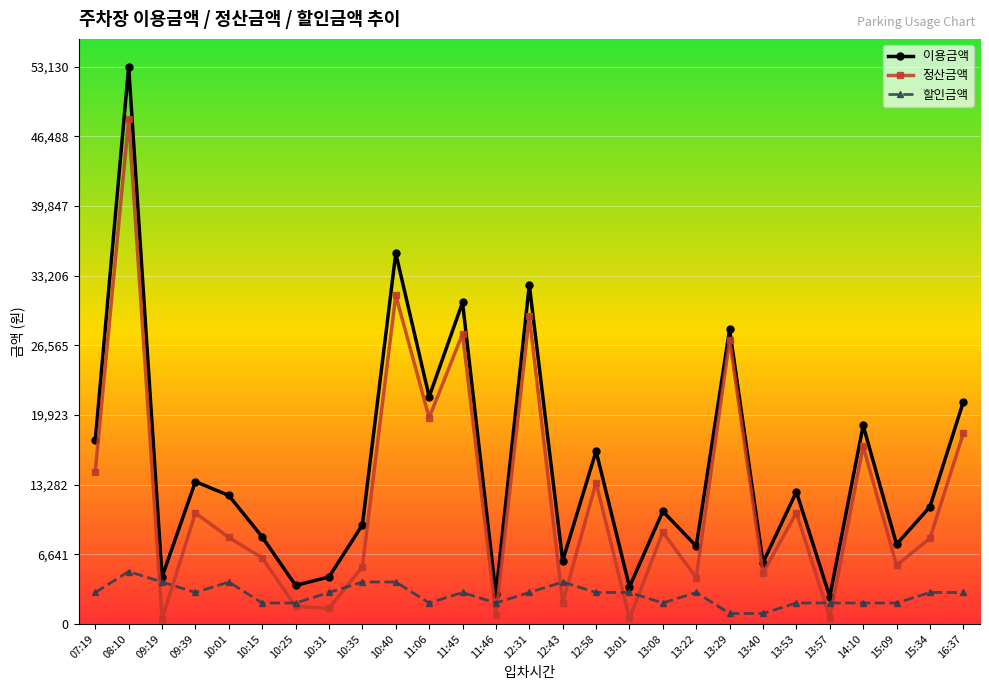

What is the smallest value displayed?

480